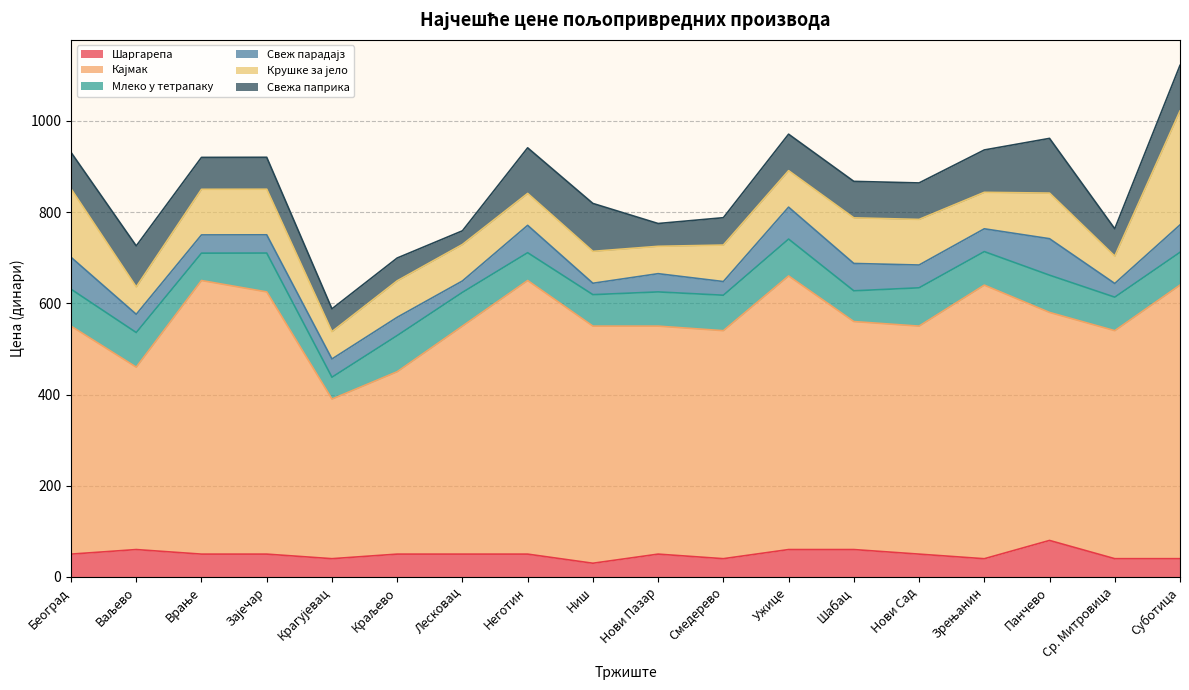

What are all the series names shown in the legend?

Шаргарепа, Кајмак, Млеко у тетрапаку, Свеж парадајз, Крушке за јело, Свежа паприка